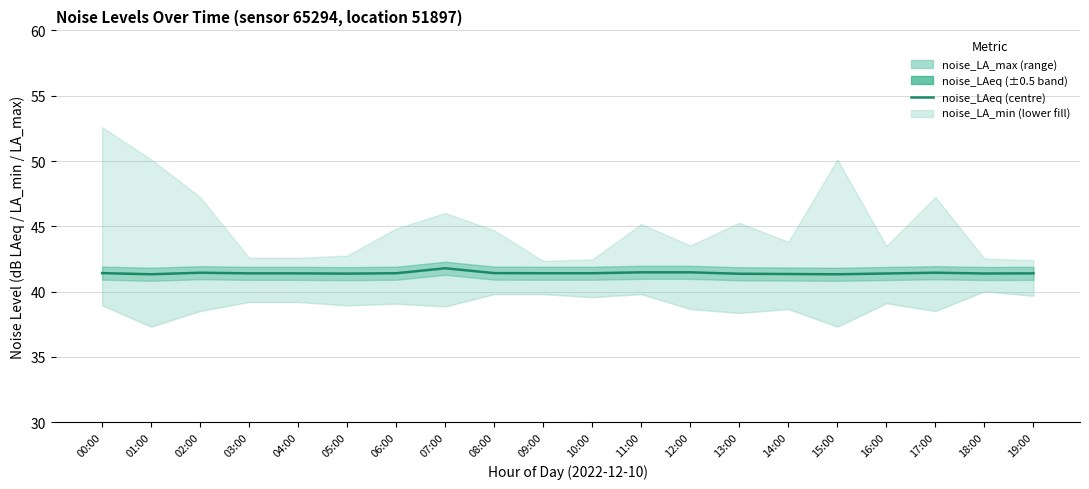

Reading left to right, transcribe all the data shown in this chart.

41.4	41.3	41.5	41.4	41.4	41.4	41.4	41.8	41.4	41.4	41.4	41.5	41.5	41.4	41.4	41.3	41.4	41.5	41.4	41.4